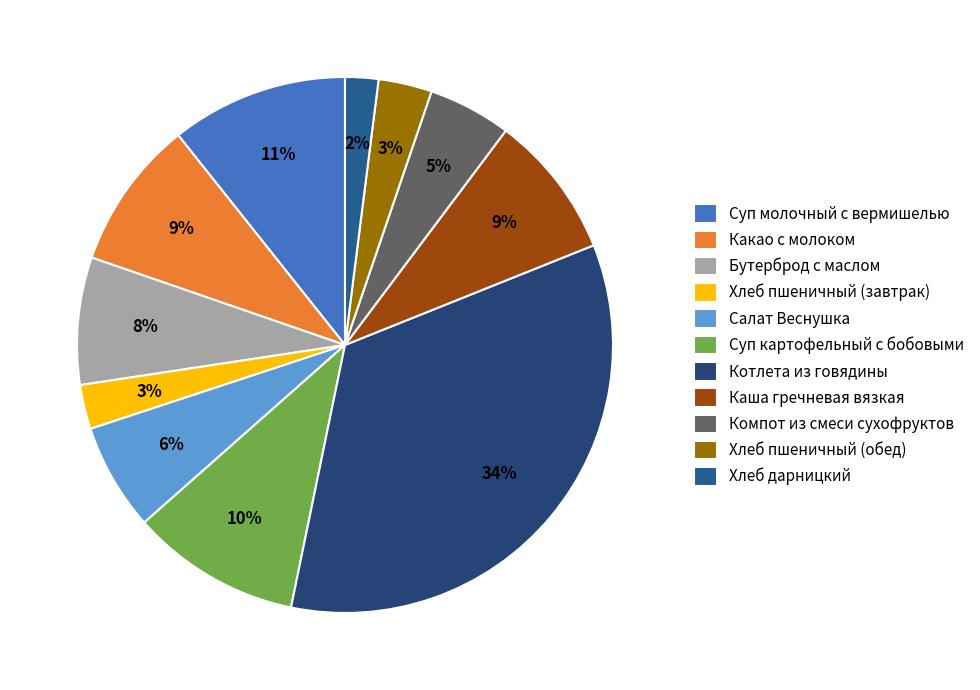

To the nearest percent, what is the difference between the Какао с молоком and Суп молочный с вермишелью slice percentages?

2%